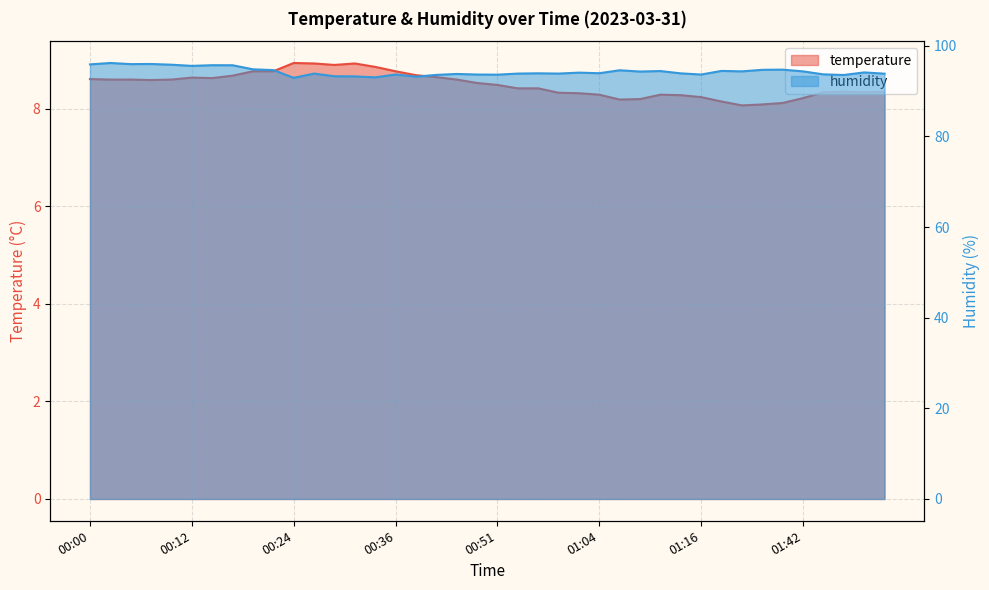

Does the chart have visible grid lines?

Yes